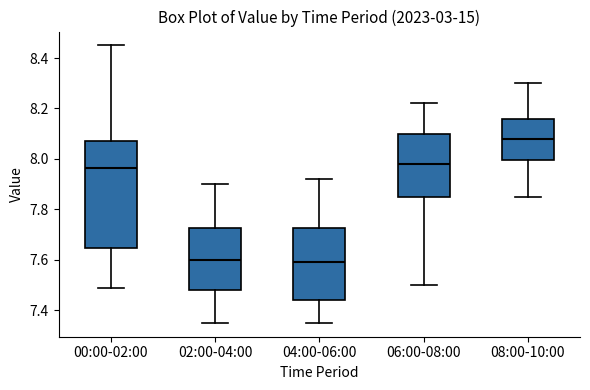

Which box has the highest median line?

08:00-10:00